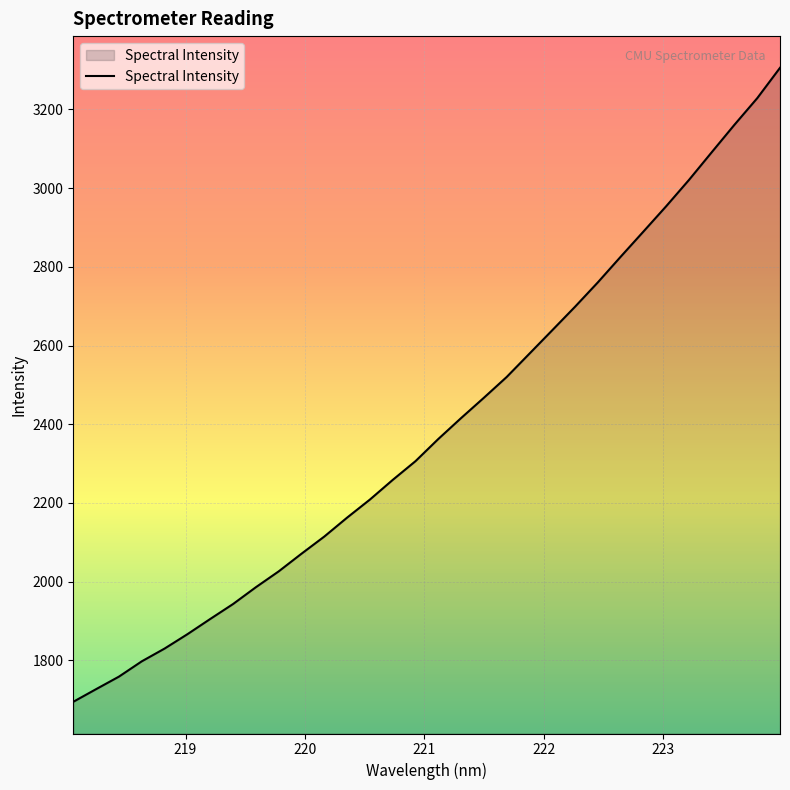

What is the difference between the maximum and minimum values?

1611.4